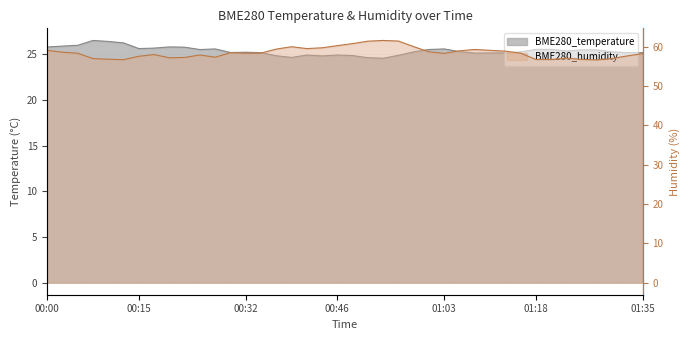

How many values in the BME280_temperature series exceed 25?

31